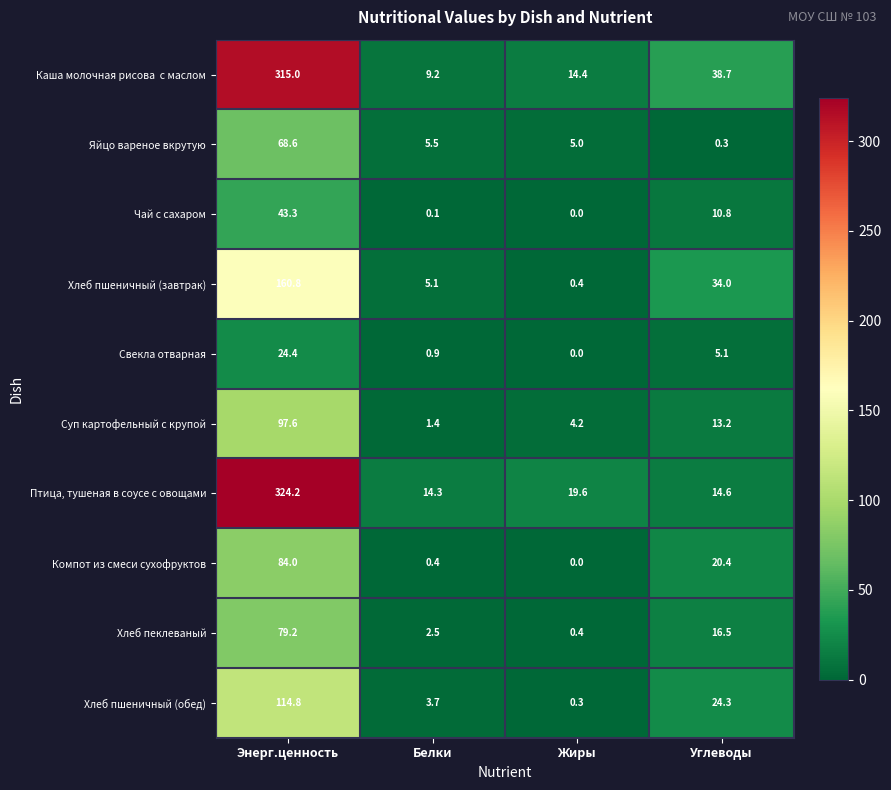

At which category does the chart reach its peak across all series?

Энерг.ценность